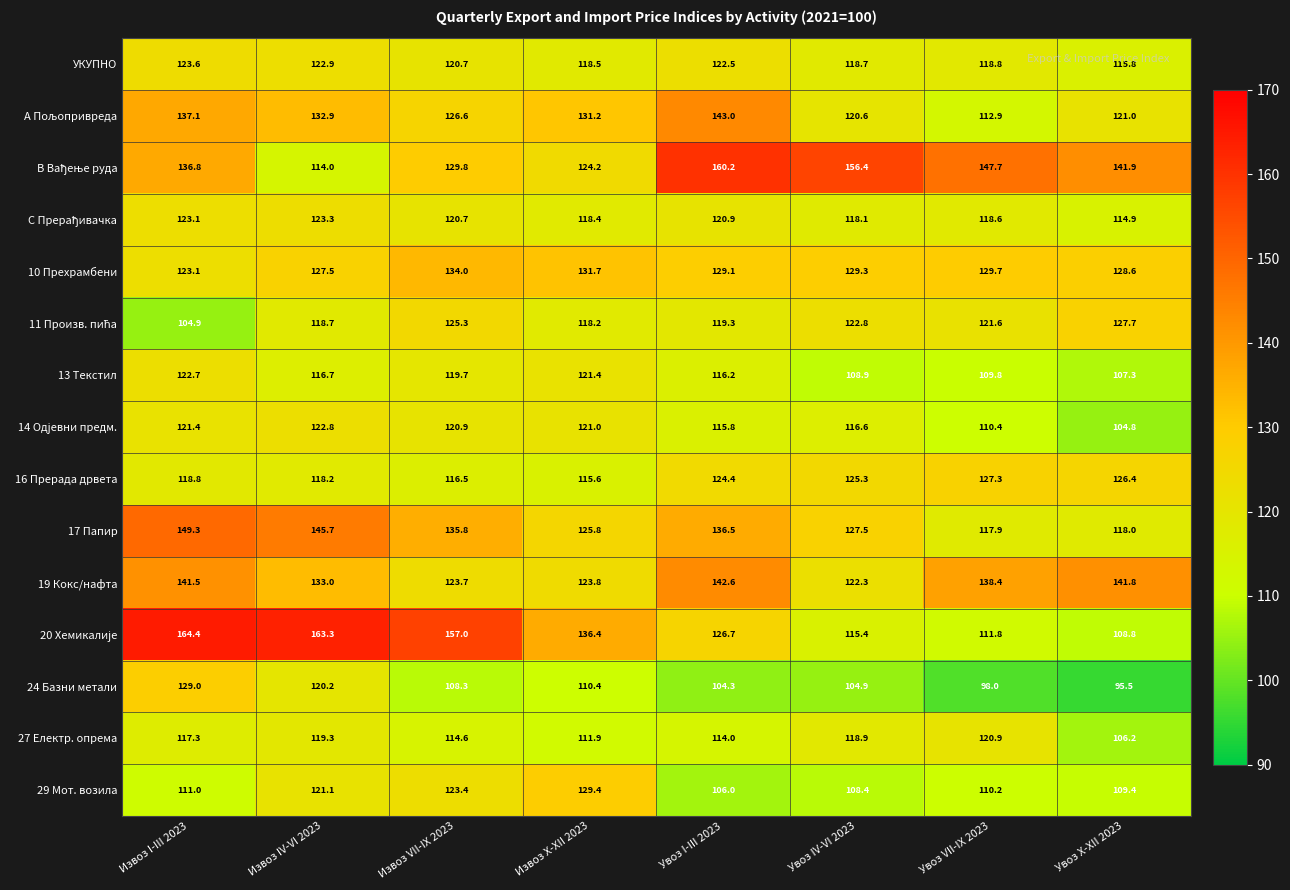

At which label does 13 Текстил first exceed 116?

Извоз I-III 2023